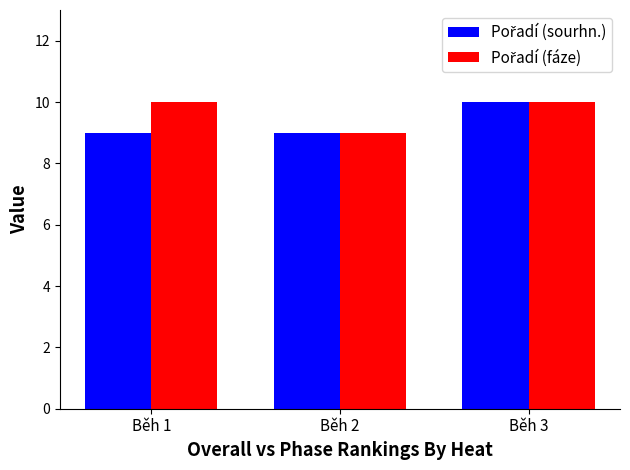

What is the maximum value shown in the chart?

10